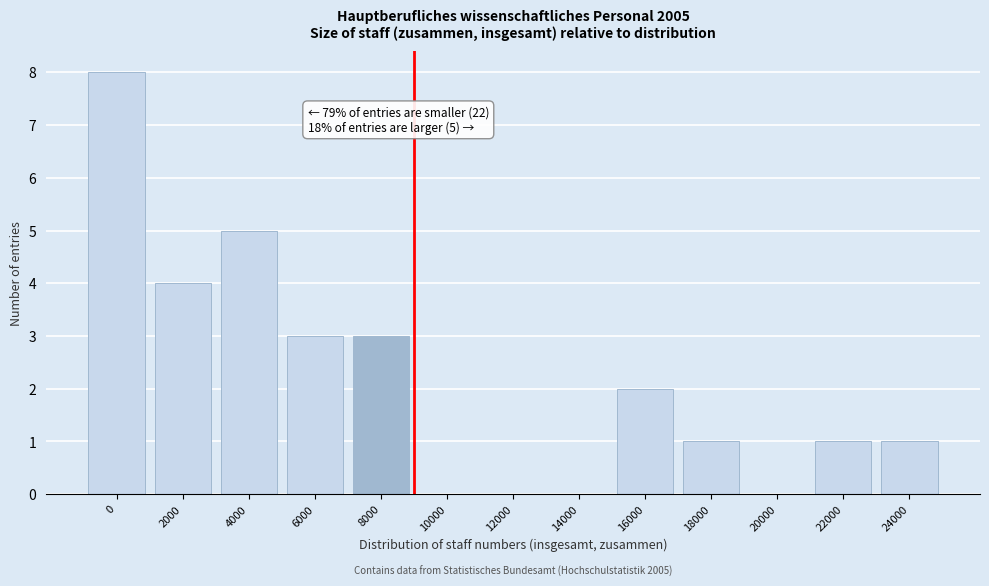

Reading left to right, list all the values displayed in this chart.

0=8	2000=4	4000=5	6000=3	8000=3	10000=0	12000=0	14000=0	16000=2	18000=1	20000=0	22000=1	24000=1